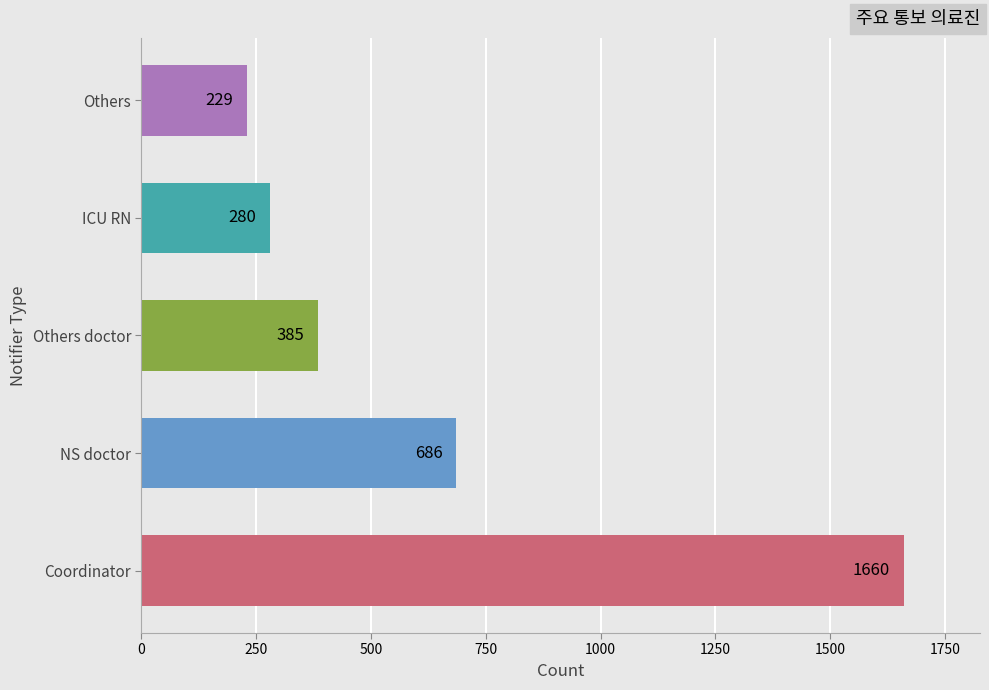

Does the chart contain stacked bars?

No